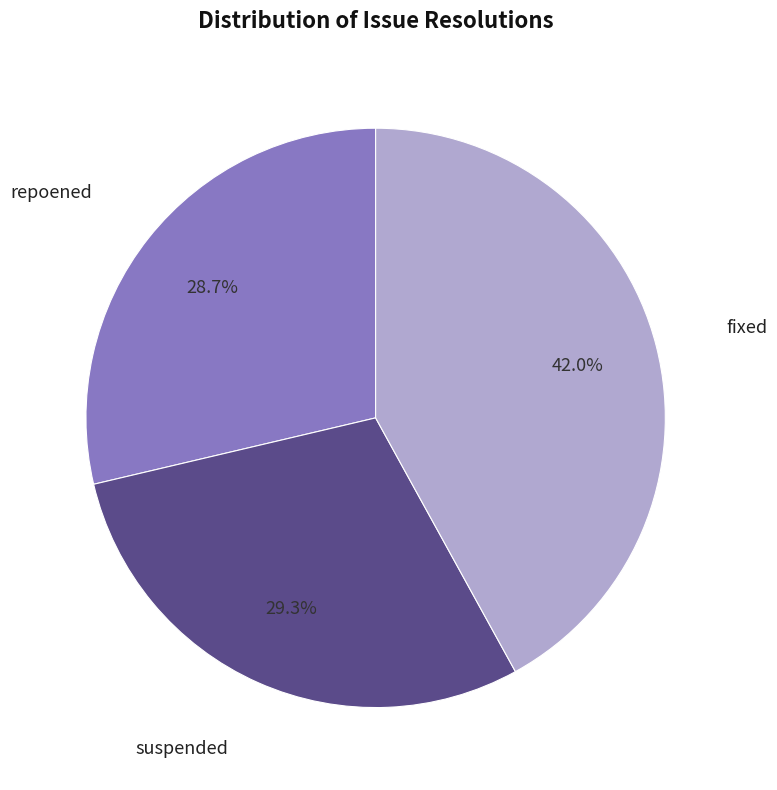

Is there a majority slice in this chart?

No